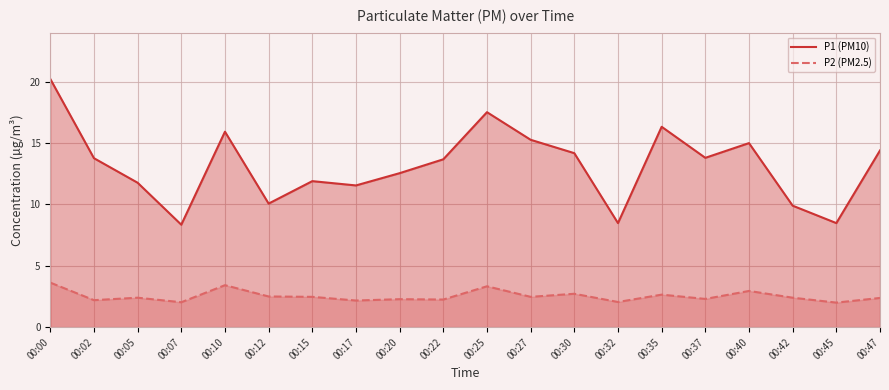

What is the value of the P1 (PM10) point at the 11th from the left?

17.5